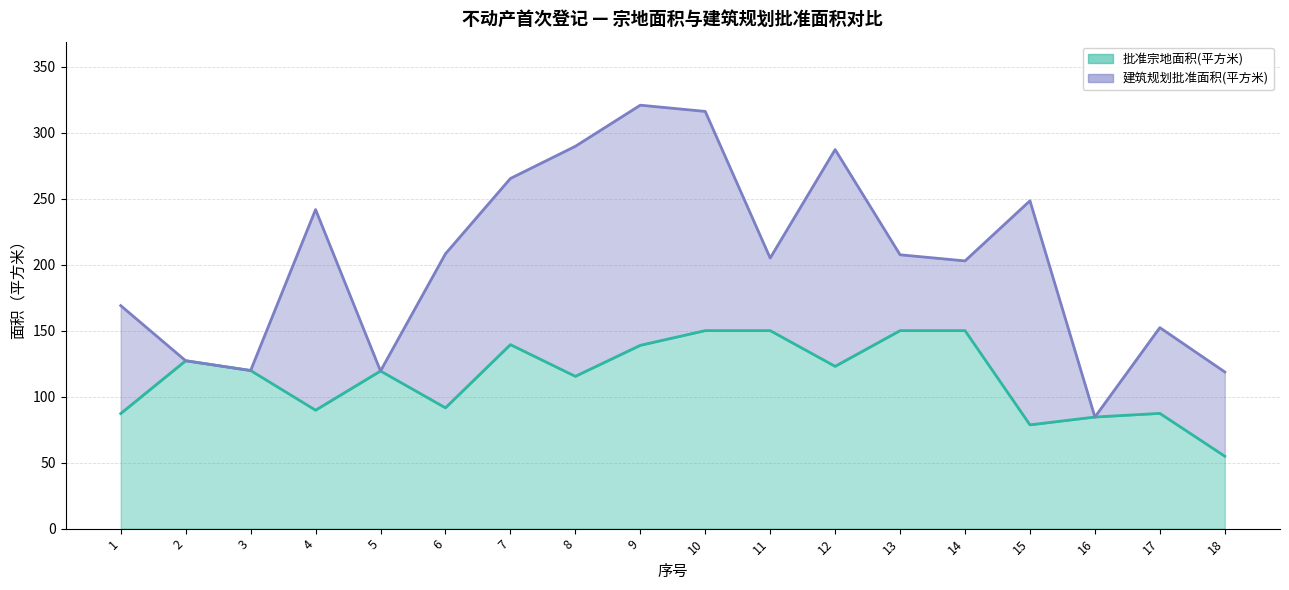

What value does the 批准宗地面积(平方米) series have at 3?

119.8